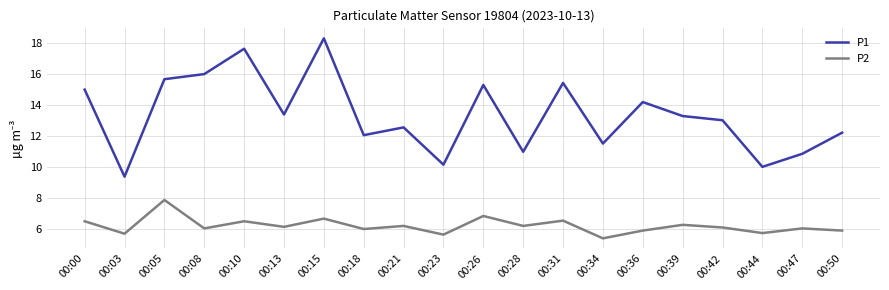

How many lines are shown in the chart?

2